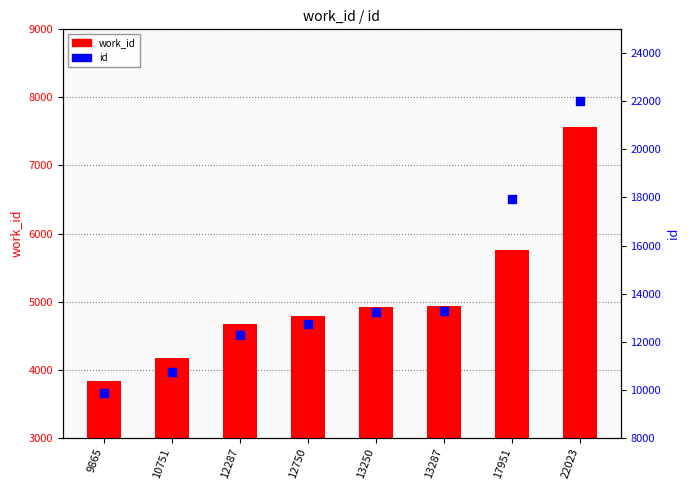

Which series reaches the maximum Y coordinate?

id